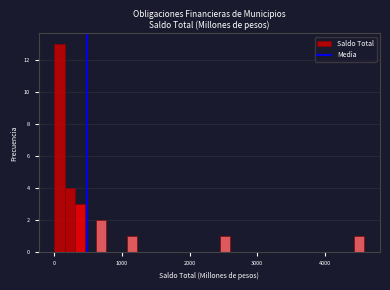

Read against the x-axis, roughly where is the centre of the tallest bar?

100